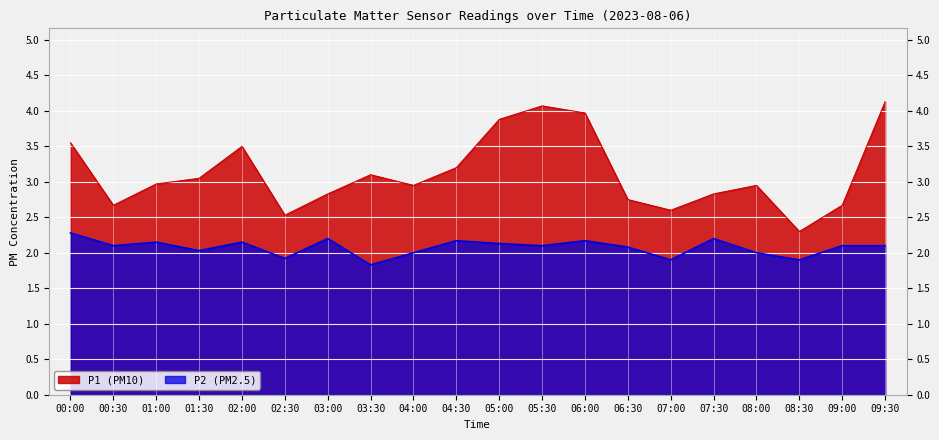

What is the approximate value of P2 at 03:30?

1.8